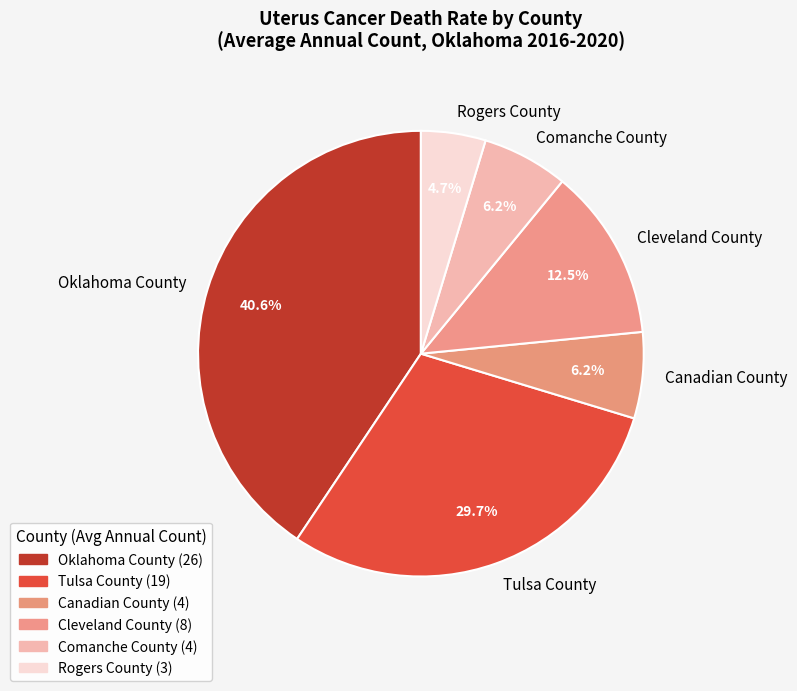

What is the smallest slice in the pie chart?

Rogers County